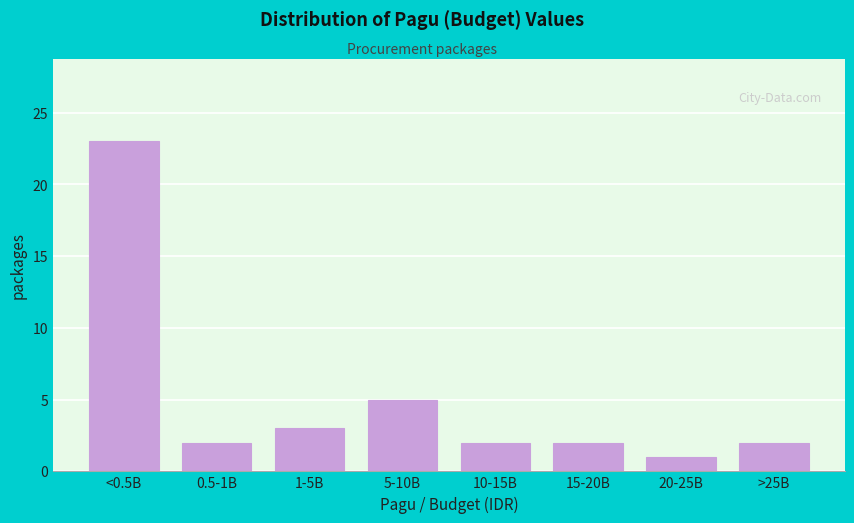

Reading left to right, list all the values displayed in this chart.

<0.5B=23	0.5-1B=2	1-5B=3	5-10B=5	10-15B=2	15-20B=2	20-25B=1	>25B=2